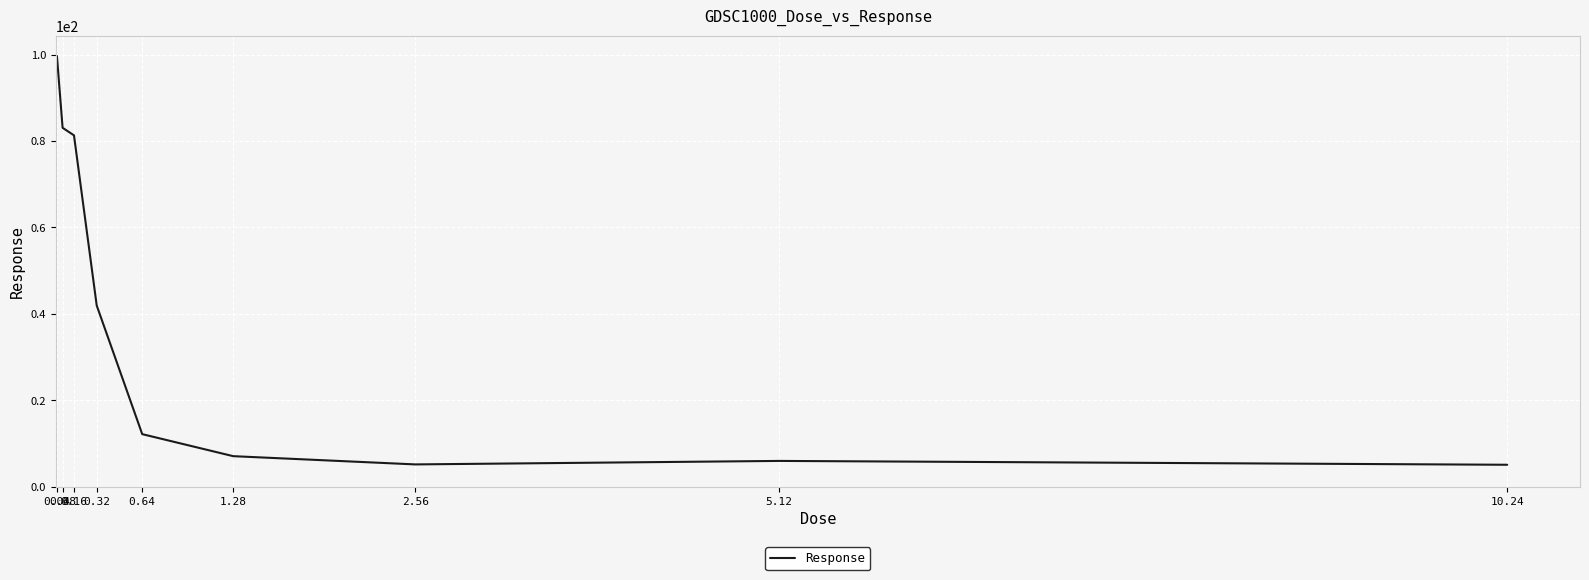

True or false: the data shows 81.3 at 0.16.

True